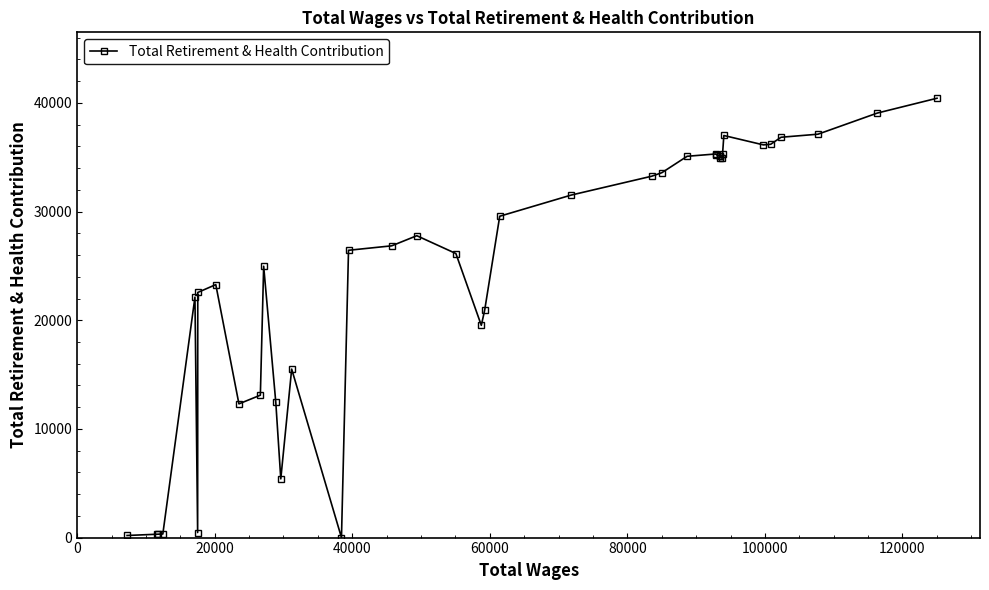

What is the greatest value displayed?

40429